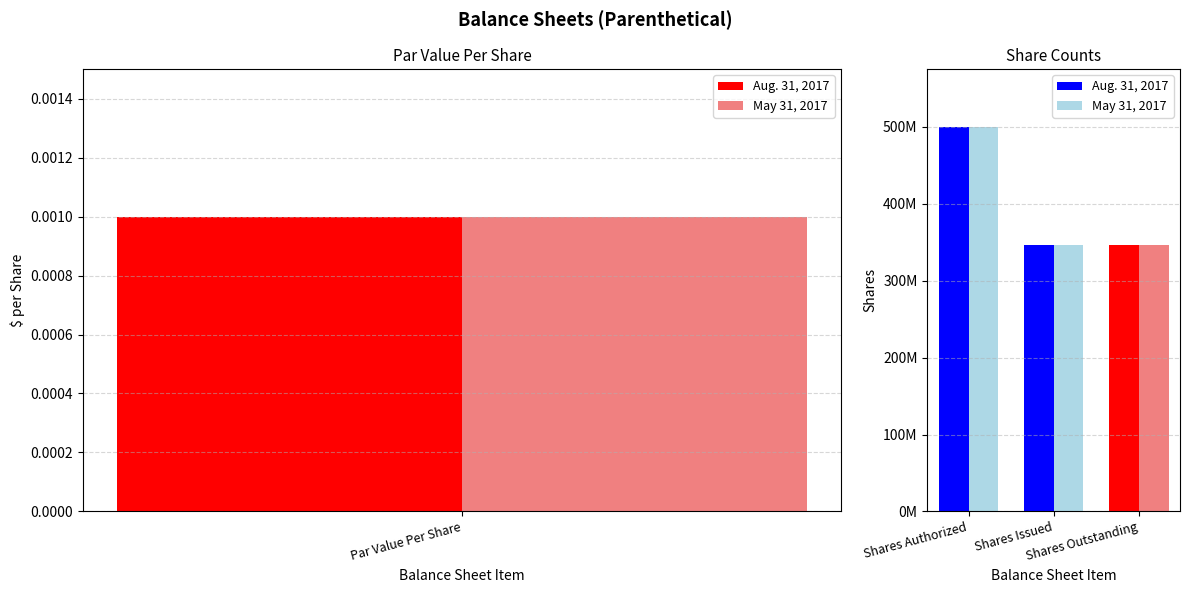

Reading right to left, extract all data points from this chart.

Aug. 31, 2017: 346520993.0	346520993.0	0.0	500000000.0
May 31, 2017: 346520993.0	346520993.0	0.0	500000000.0